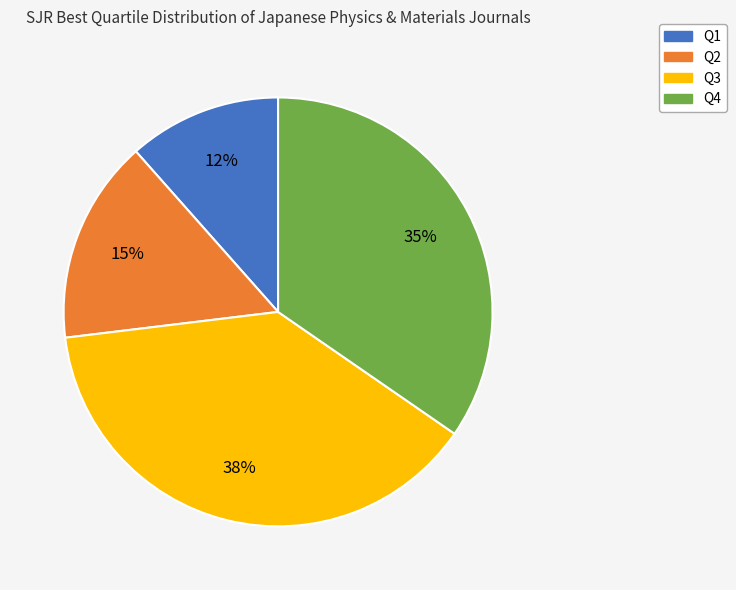

How many segments does this pie chart have?

4